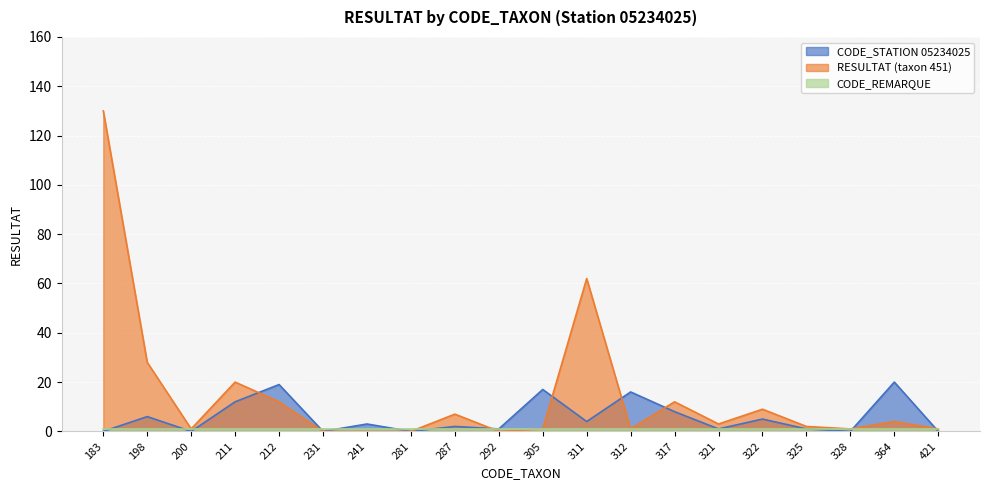

Which series has the widest spread of values?

RESULTAT (taxon 451)